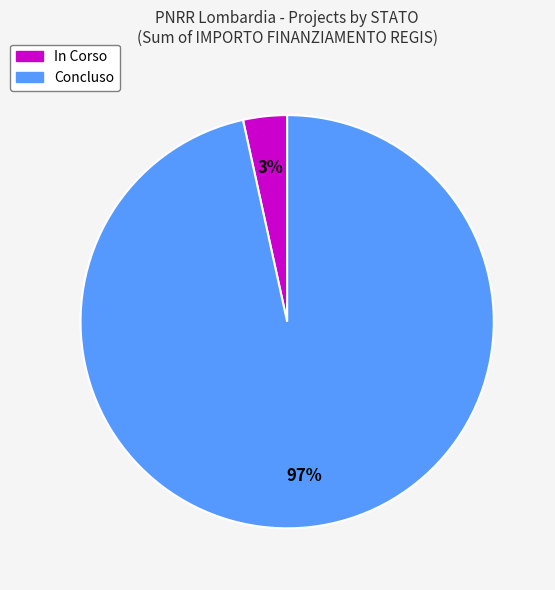

To the nearest percent, what is the average slice percentage?

50%